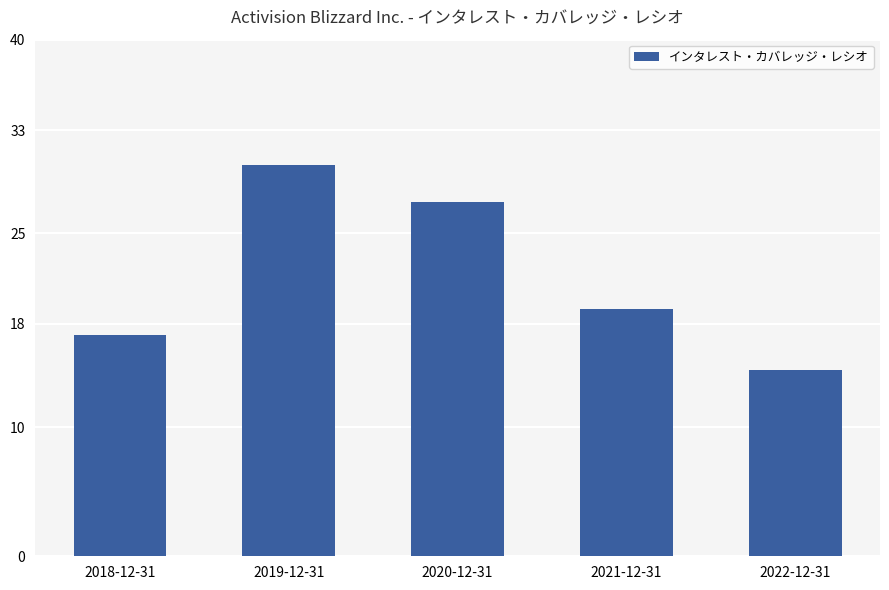

What is the greatest value displayed?

30.3